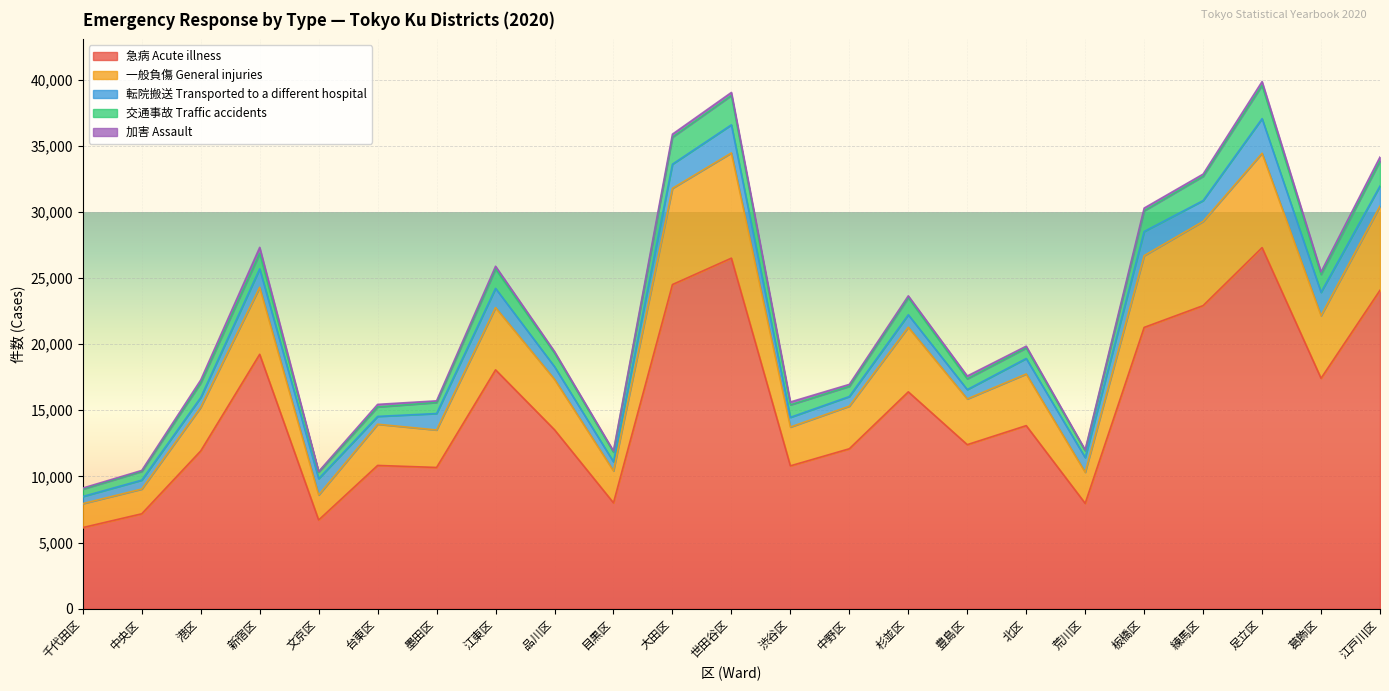

List the labels in order of 交通事故 Traffic accidents value, smallest first.

文京区, 荒川区, 千代田区, 中央区, 台東区, 目黒区, 中野区, 北区, 豊島区, 墨田区, 渋谷区, 品川区, 港区, 新宿区, 杉並区, 葛飾区, 江東区, 板橋区, 練馬区, 江戸川区, 大田区, 世田谷区, 足立区